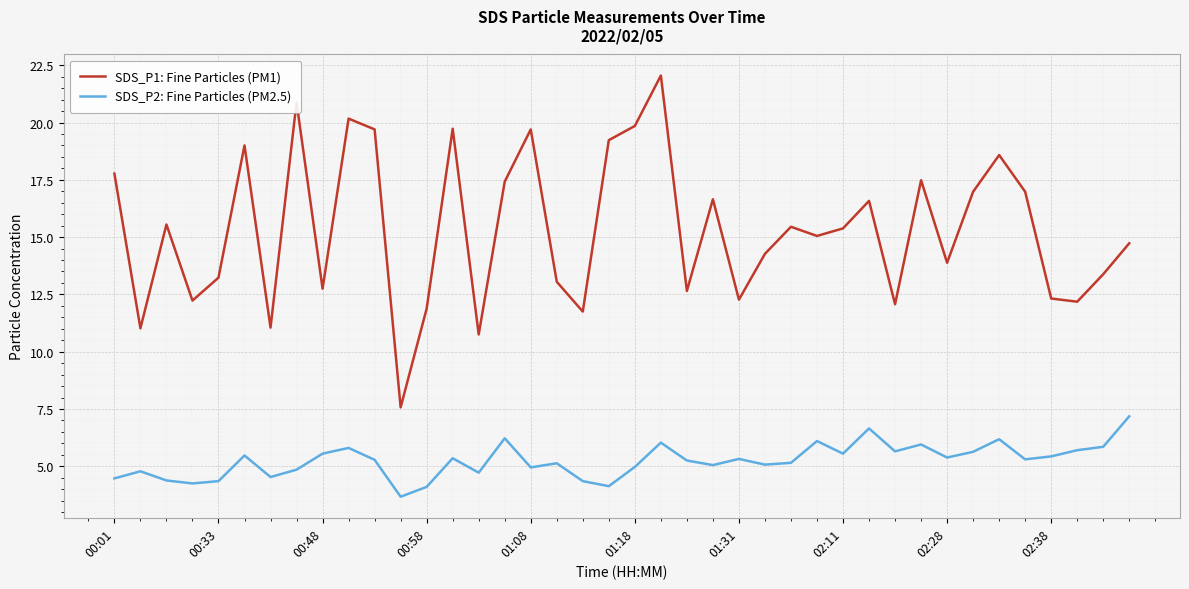

How many lines are shown in the chart?

2